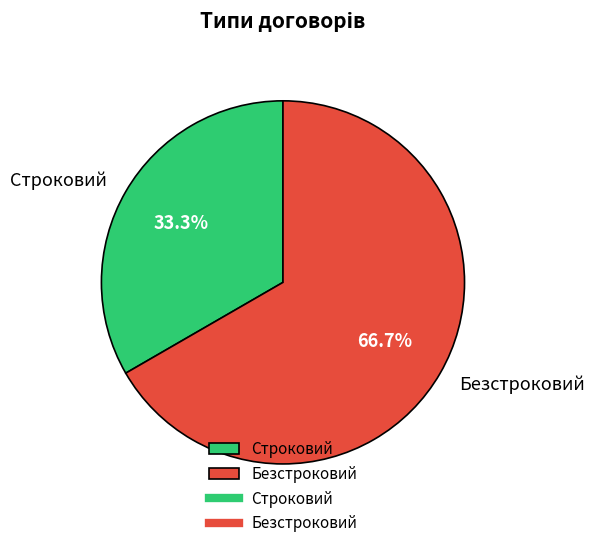

How many slices are in this pie chart?

2